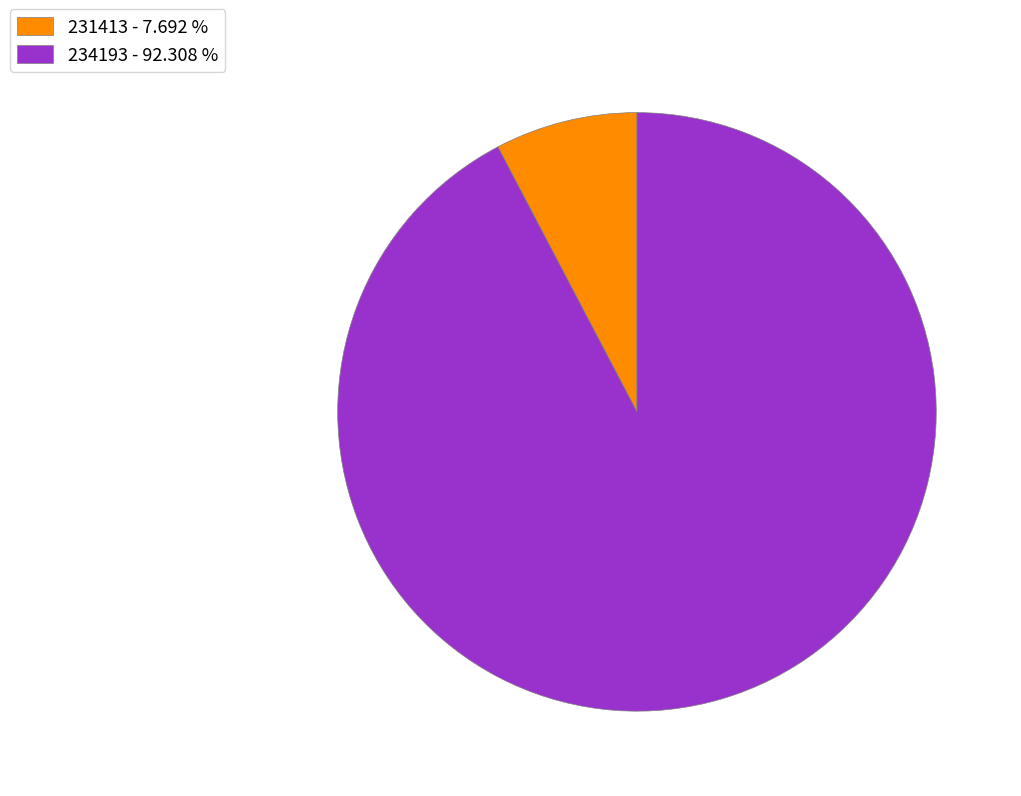

Which has a higher value, 234193 - 92.308 % or 231413 - 7.692 %?

234193 - 92.308 %